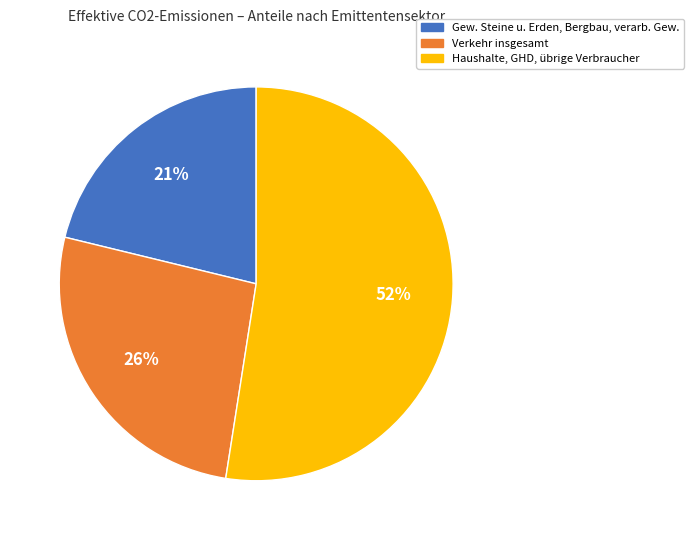

Between Haushalte, GHD, übrige Verbraucher and Verkehr insgesamt, which is larger?

Haushalte, GHD, übrige Verbraucher